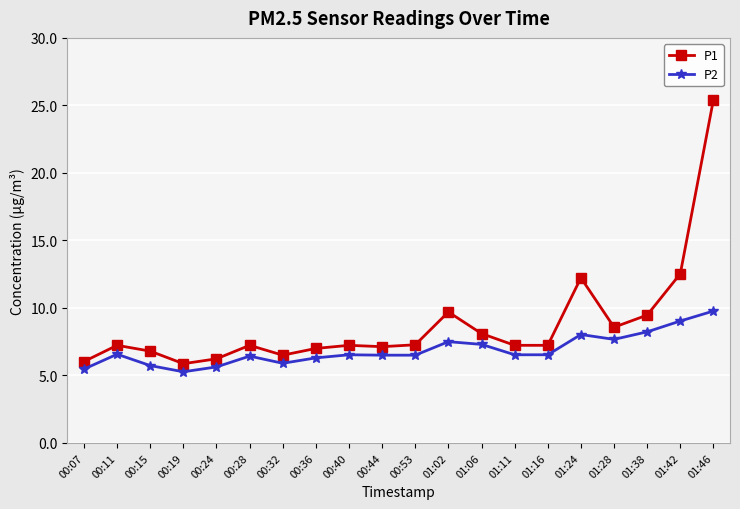

True or false: P2 and P1 intersect in this chart.

False